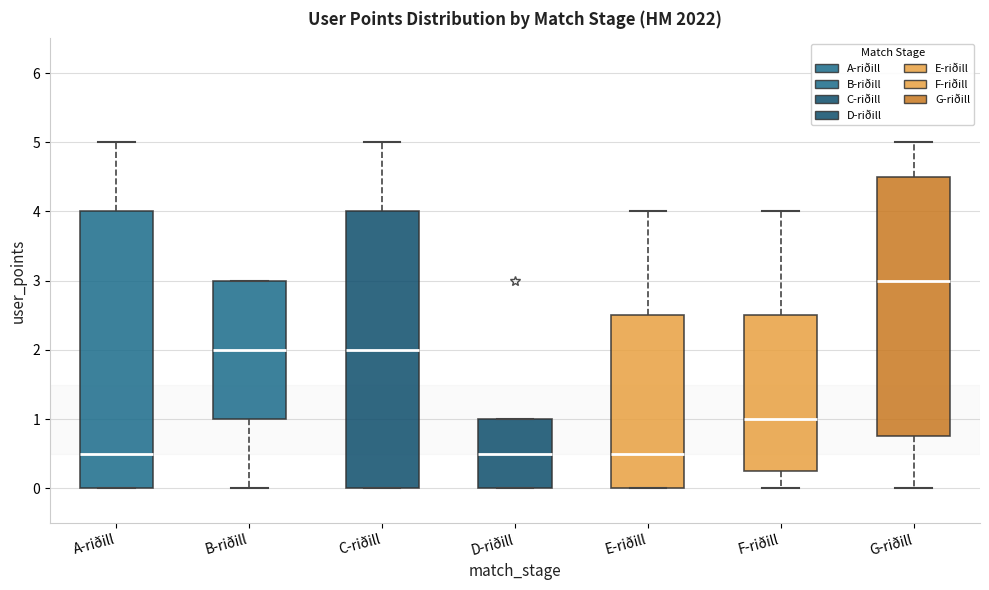

Reading left to right, read every box against the y-axis: the position of its median line, the range the box covers, and the ends of its whiskers. The values are not printed on the chart, so give them approximately, as read against the axis.

A-riðill: median 0.5, box 0.0 to 4.0, whiskers 0.0 to 5.0
B-riðill: median 2.0, box 1.0 to 3.0, whiskers 0.0 to 3.0
C-riðill: median 2.0, box 0.0 to 4.0, whiskers 0.0 to 5.0
D-riðill: median 0.5, box 0.0 to 1.0, whiskers 0.0 to 1.0
E-riðill: median 0.5, box 0.0 to 2.5, whiskers 0.0 to 4.0
F-riðill: median 1.0, box 0.3 to 2.5, whiskers 0.0 to 4.0
G-riðill: median 3.0, box 0.8 to 4.5, whiskers 0.0 to 5.0